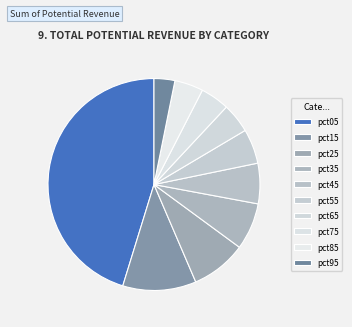

How many slices are in this pie chart?

10